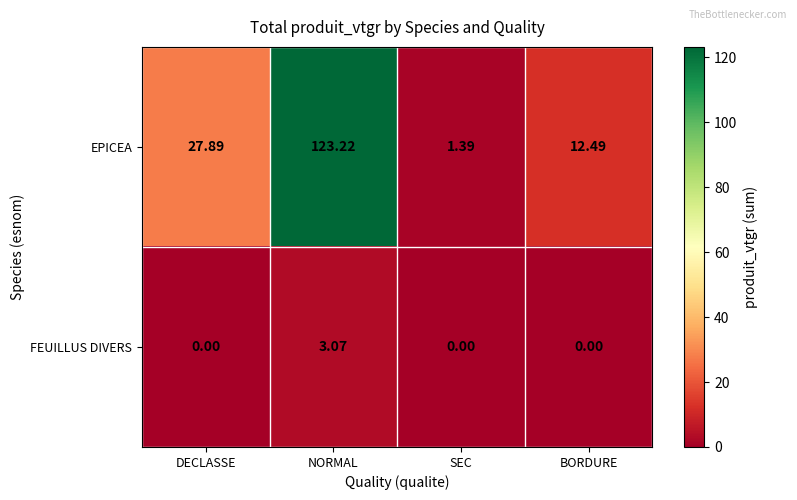

Where is EPICEA nearest to the value 62?

DECLASSE